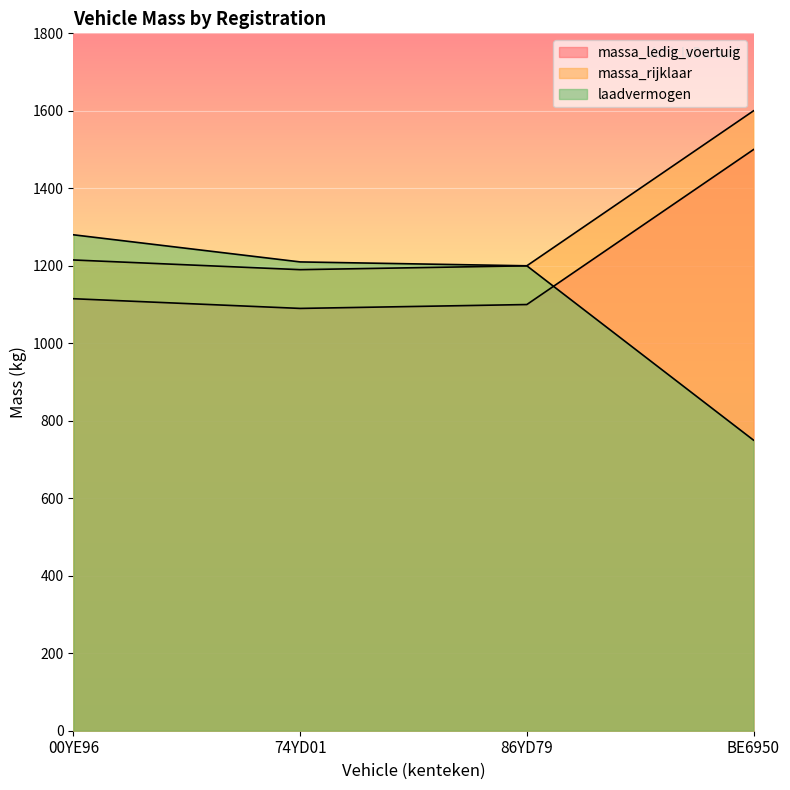

What are all the series names shown in the legend?

massa_ledig_voertuig, massa_rijklaar, laadvermogen